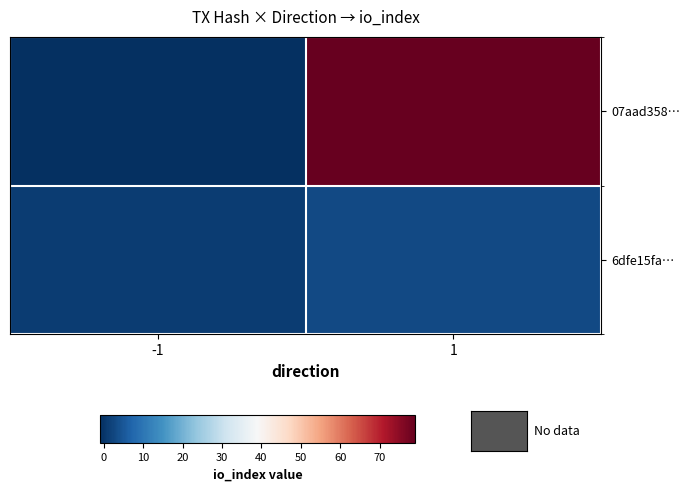

Reading left to right, transcribe all the data shown in this chart.

07aad358…: -1=-1	1=79
6dfe15fa…: -1=1	1=3